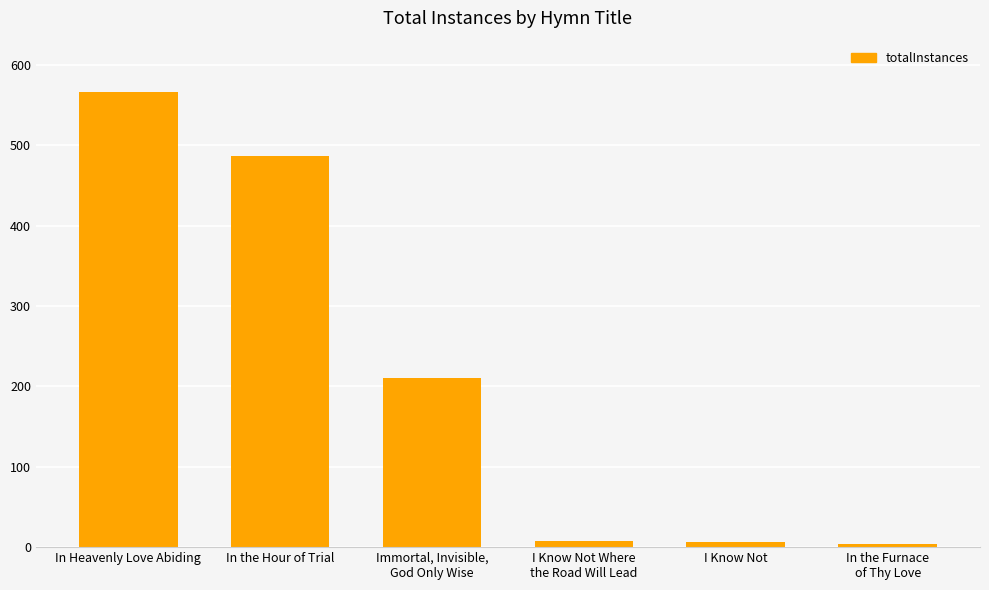

What is the value of the 6th bar from the left?

4